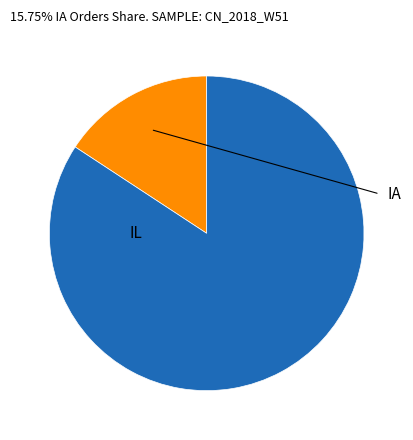

How many slices are in this pie chart?

2